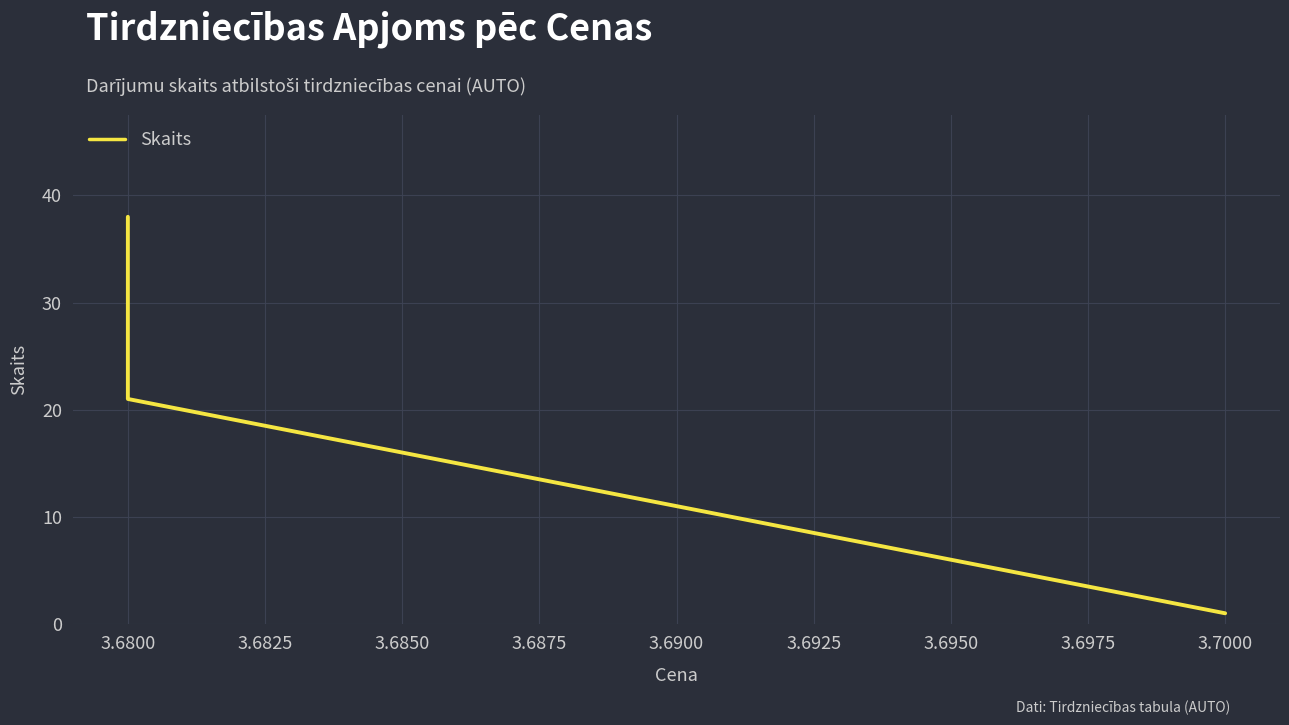

How many lines are shown in the chart?

1